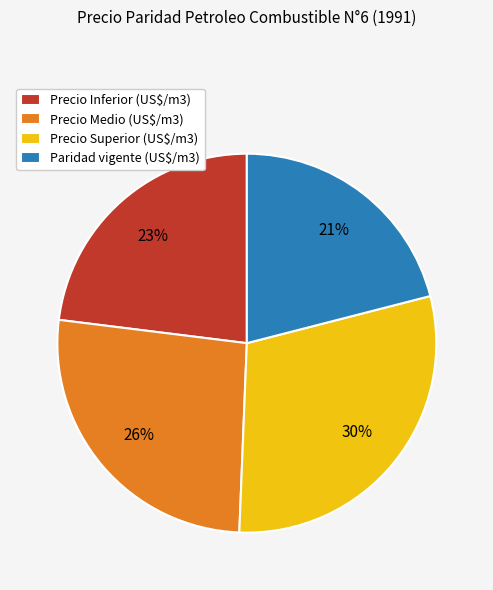

To the nearest percent, what percentage of the pie is Precio Superior (US$/m3)?

30%